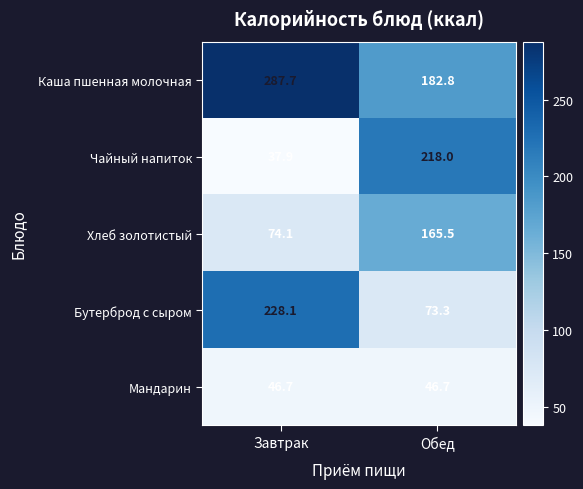

What is the difference between the highest and lowest values at Обед?

171.3